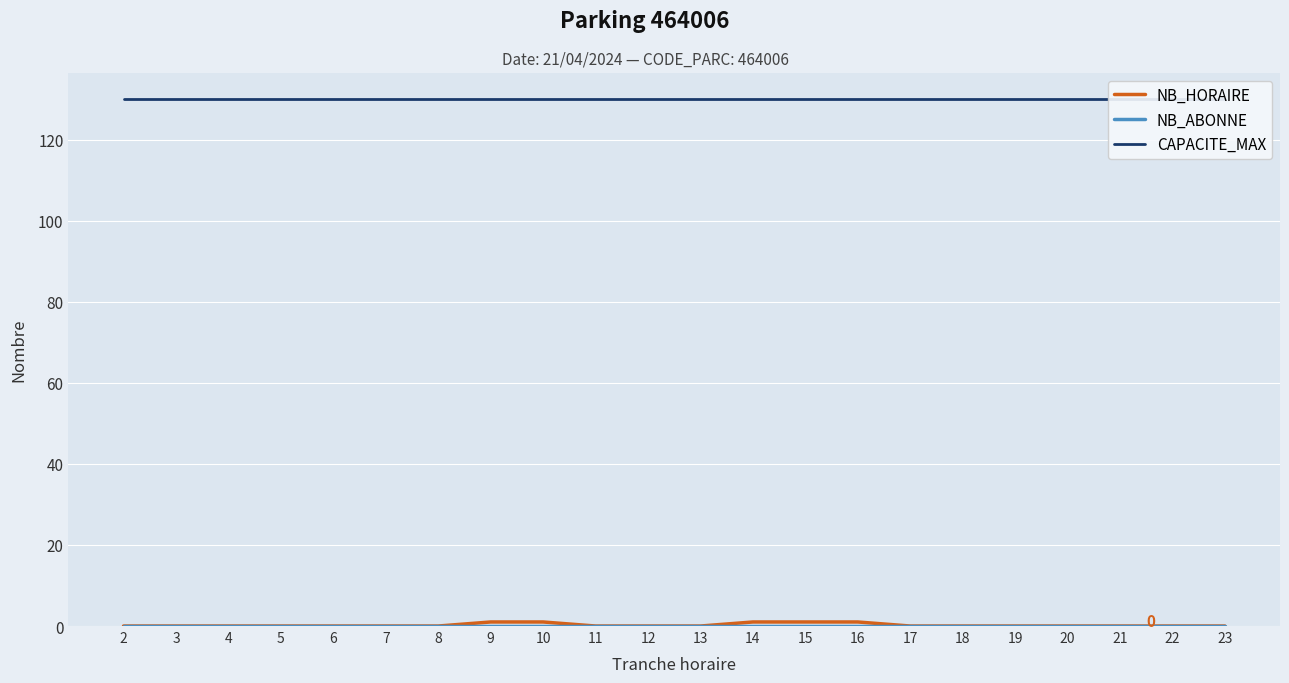

True or false: NB_ABONNE and NB_HORAIRE intersect in this chart.

False